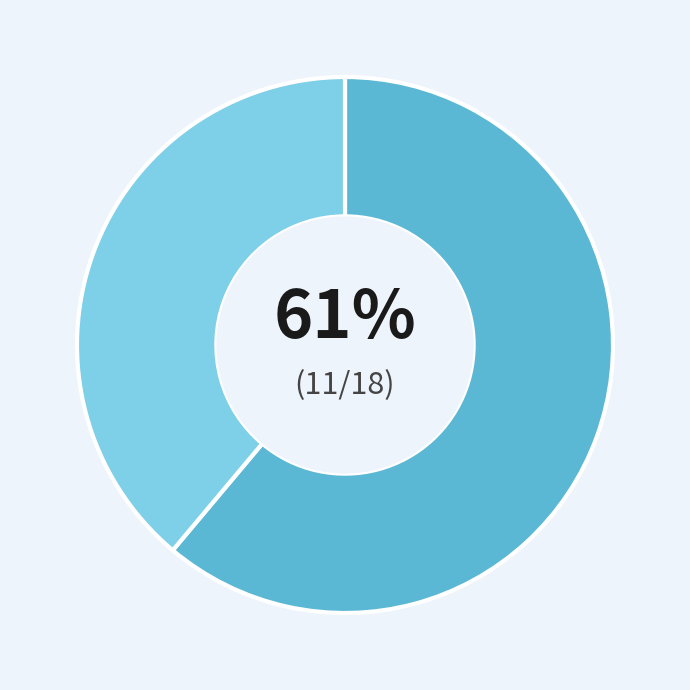

Does any single category account for the majority?

Yes